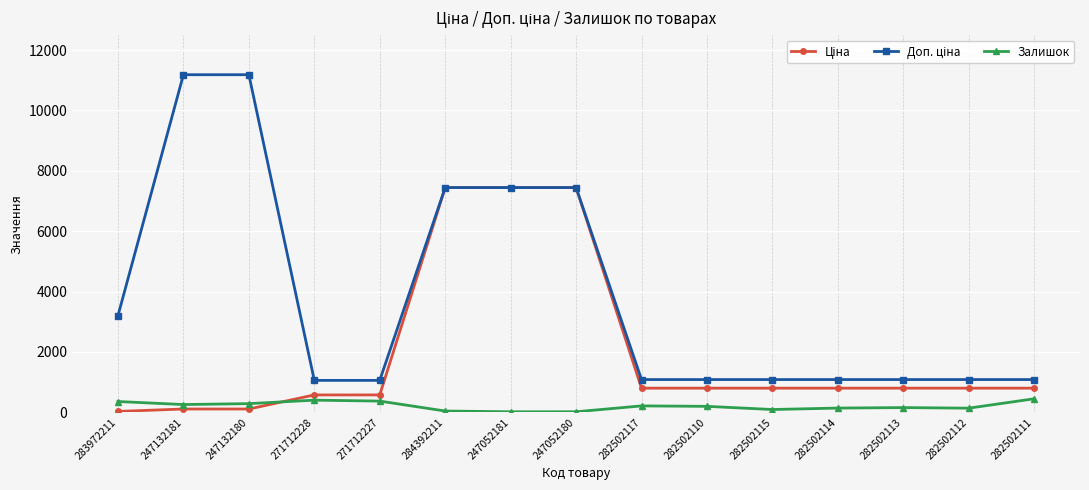

What is the total value across all series at 282502115?

1984.1